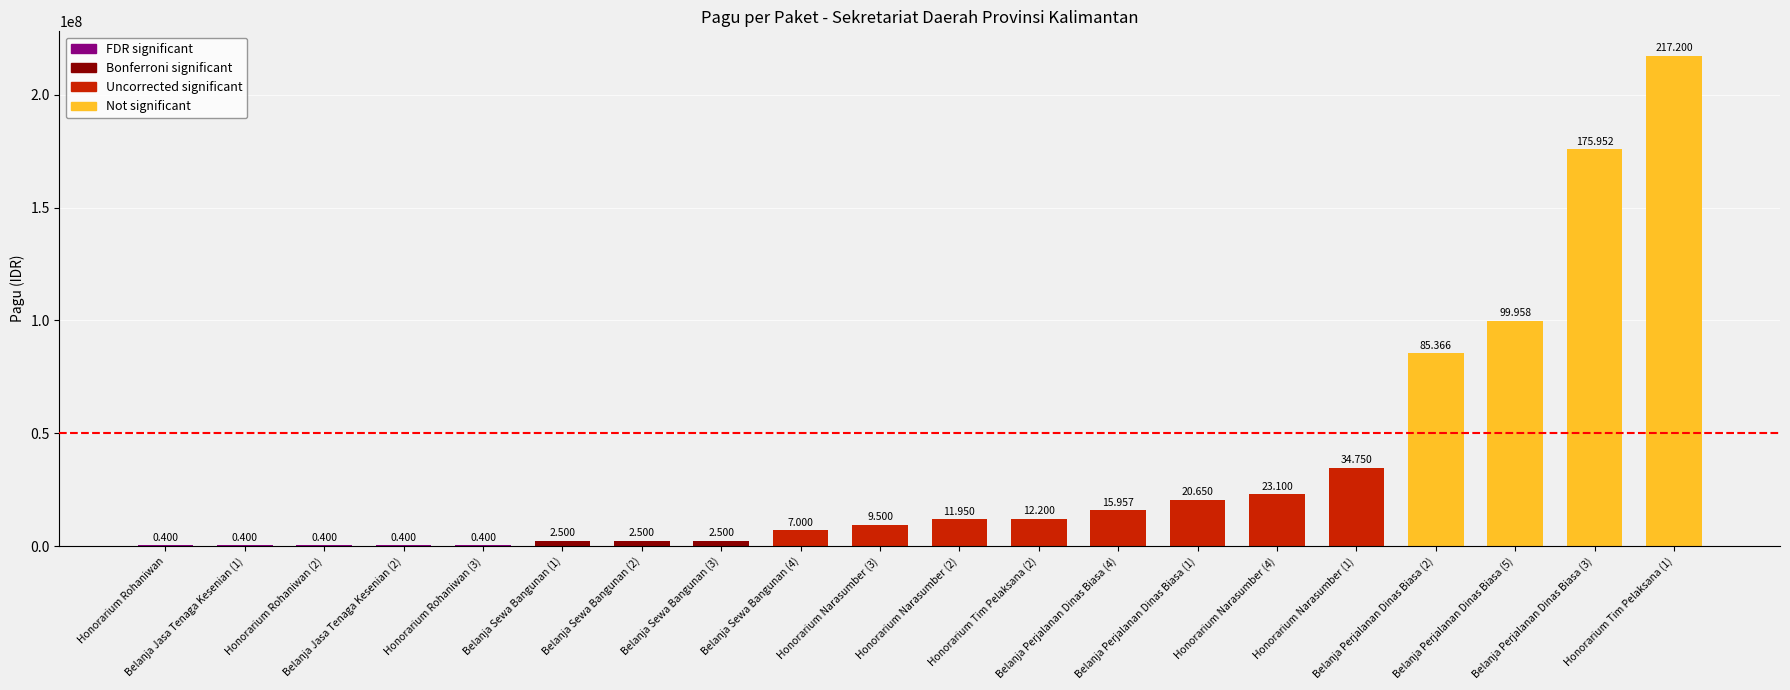

True or false: the data shows 613301 at Honorarium Rohaniwan (3).

False